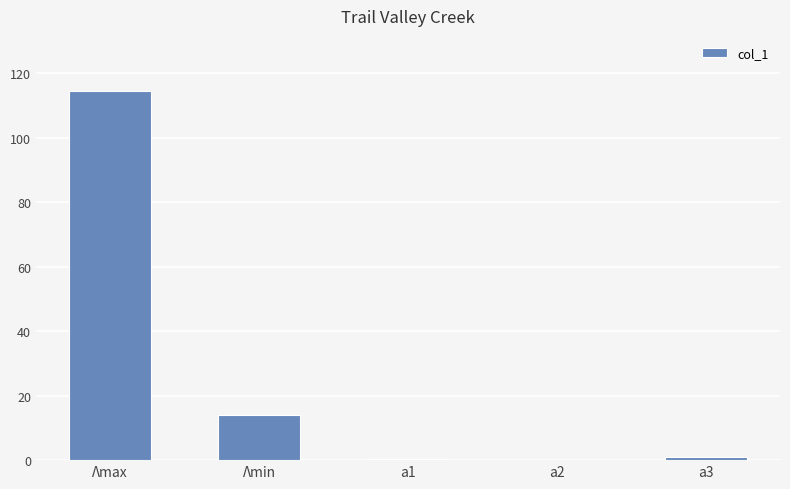

At which category does the chart reach its peak across all series?

Λmax